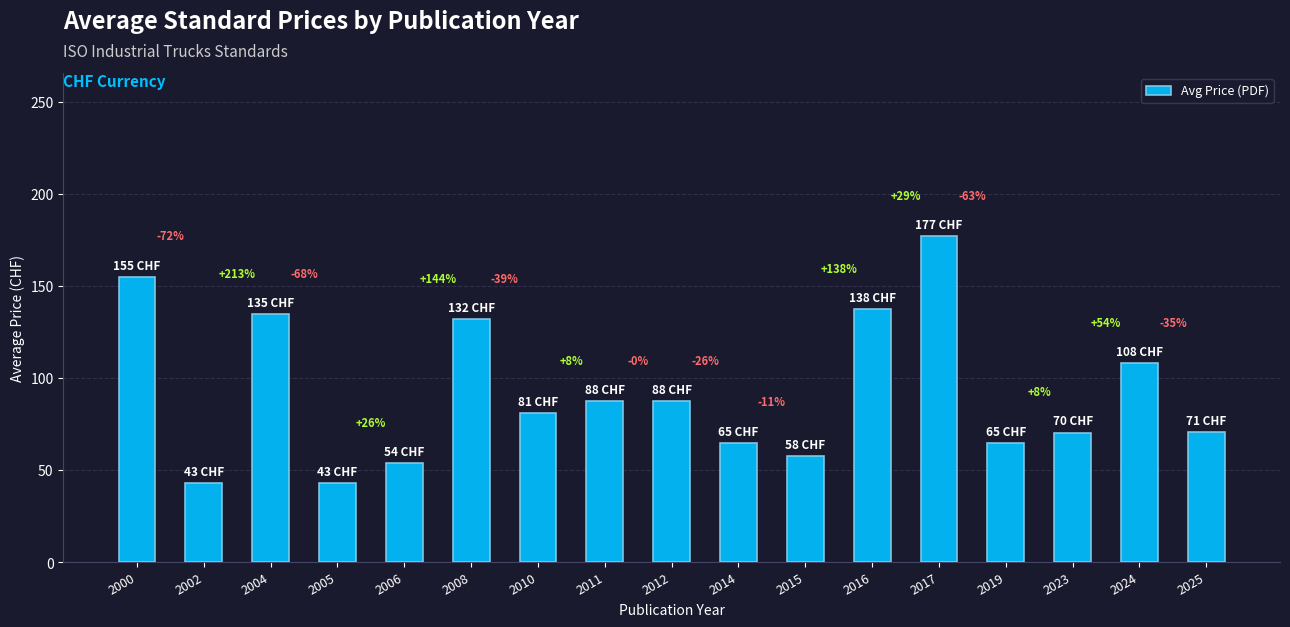

How many bars are there in total?

17